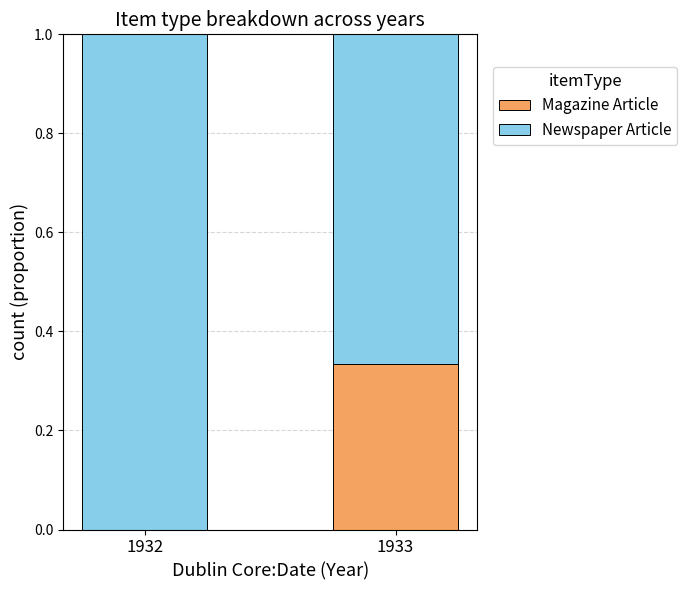

Is it true that Magazine Article equals 0.0 at 1932?

True